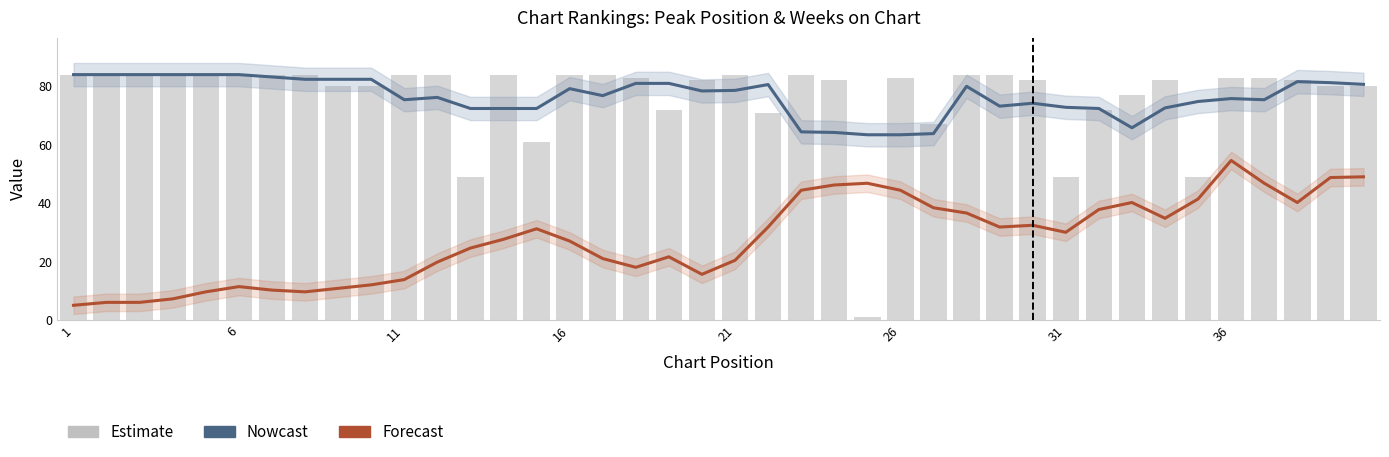

What is the difference between the maximum and minimum values in the Nowcast series?

20.6